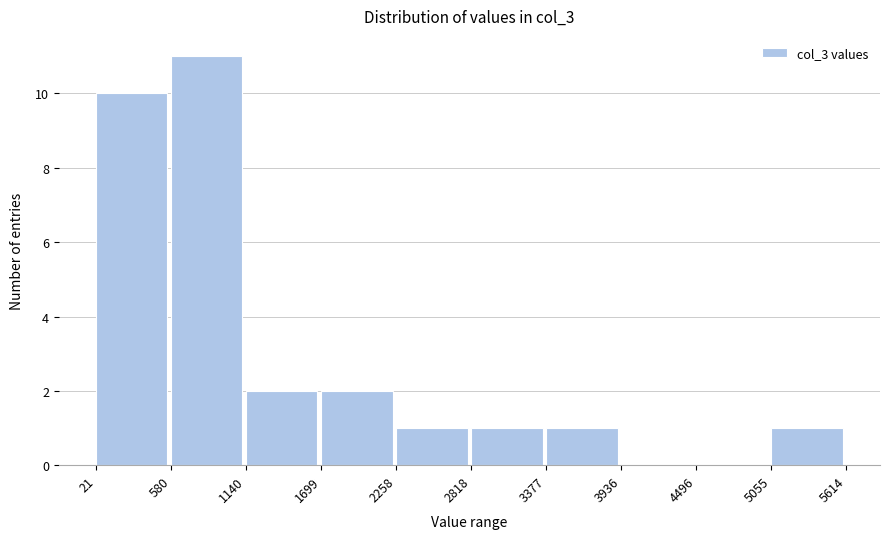

Over which range of the x-axis is the bar tallest?

580 to 1140